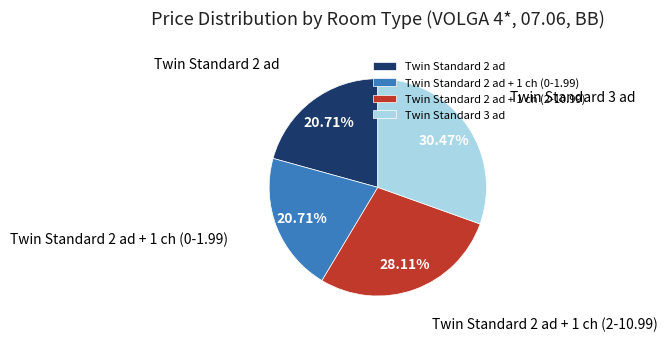

Is there a majority slice in this chart?

No